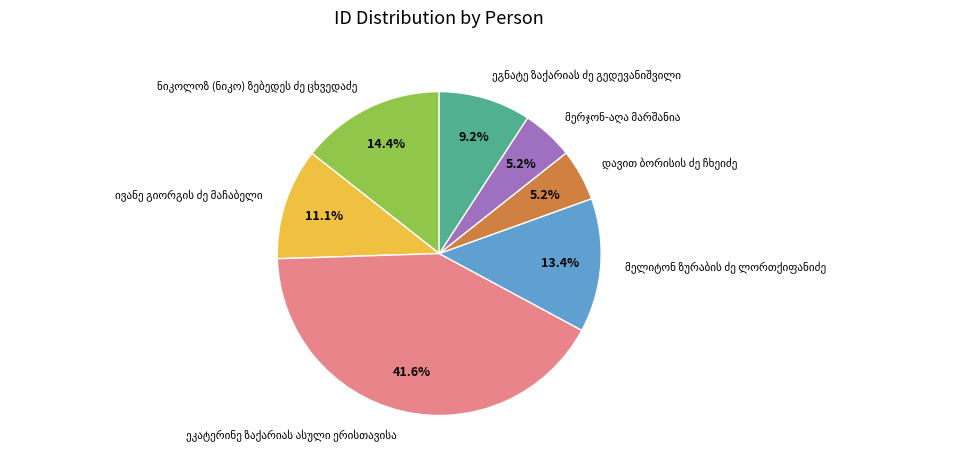

Does any single category account for the majority?

No